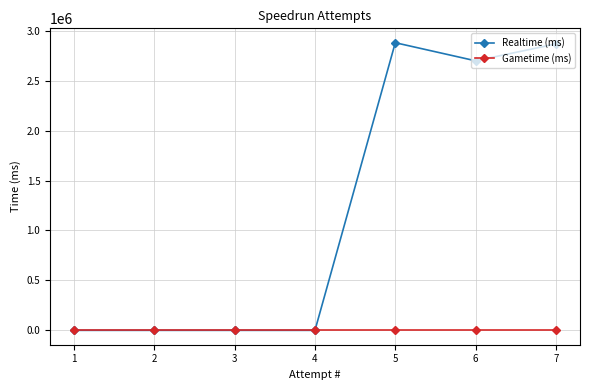

Rank the series by their maximum value, from lowest to highest.

Gametime (ms), Realtime (ms)